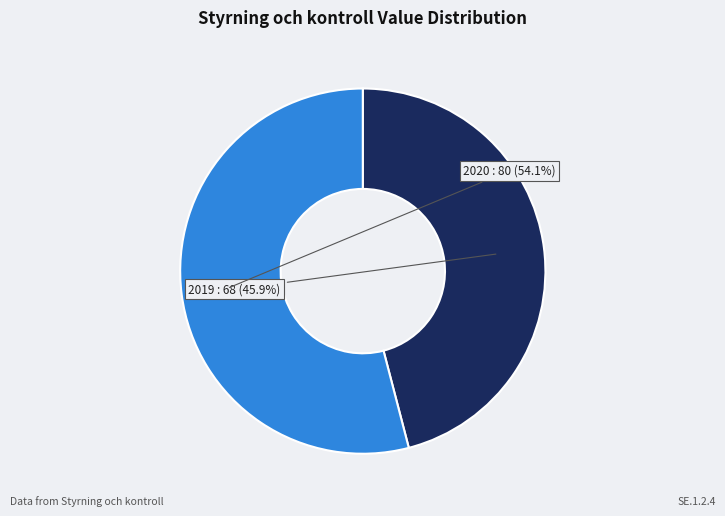

Is there a majority slice in this chart?

Yes